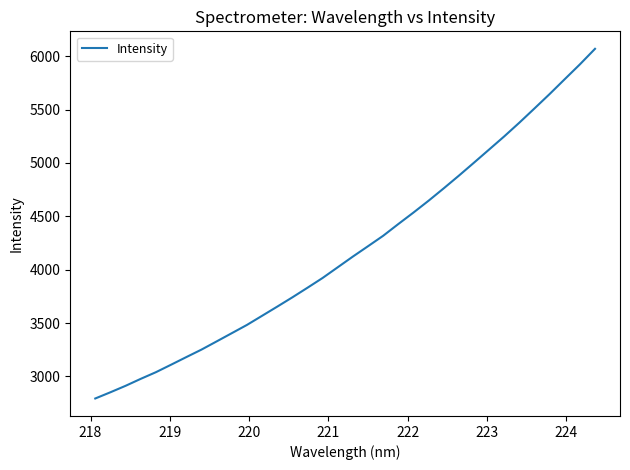

What is the difference between the maximum and minimum values?

3274.5